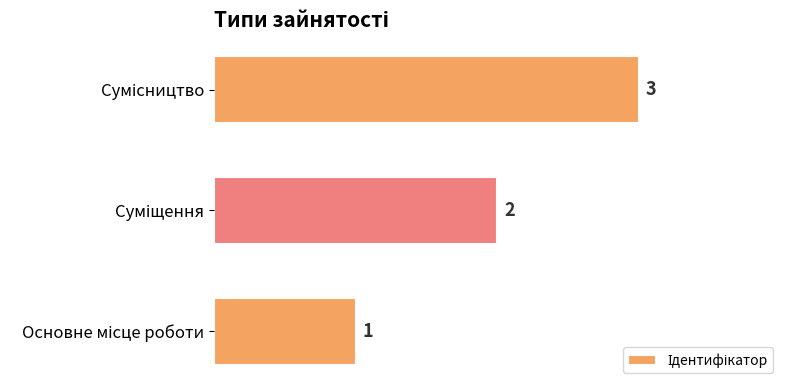

What is the sum of all values?

6